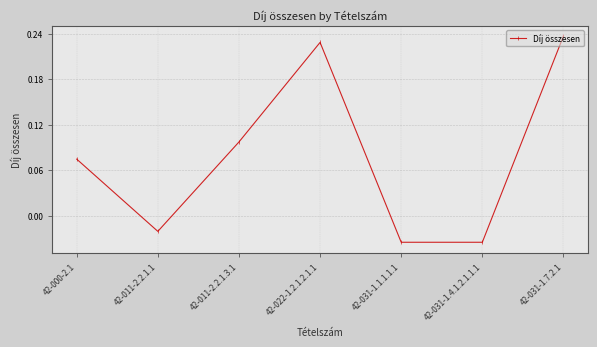

Between 42-011-2.2.1.1 and 42-011-2.2.1.3.1, which is larger?

42-011-2.2.1.3.1